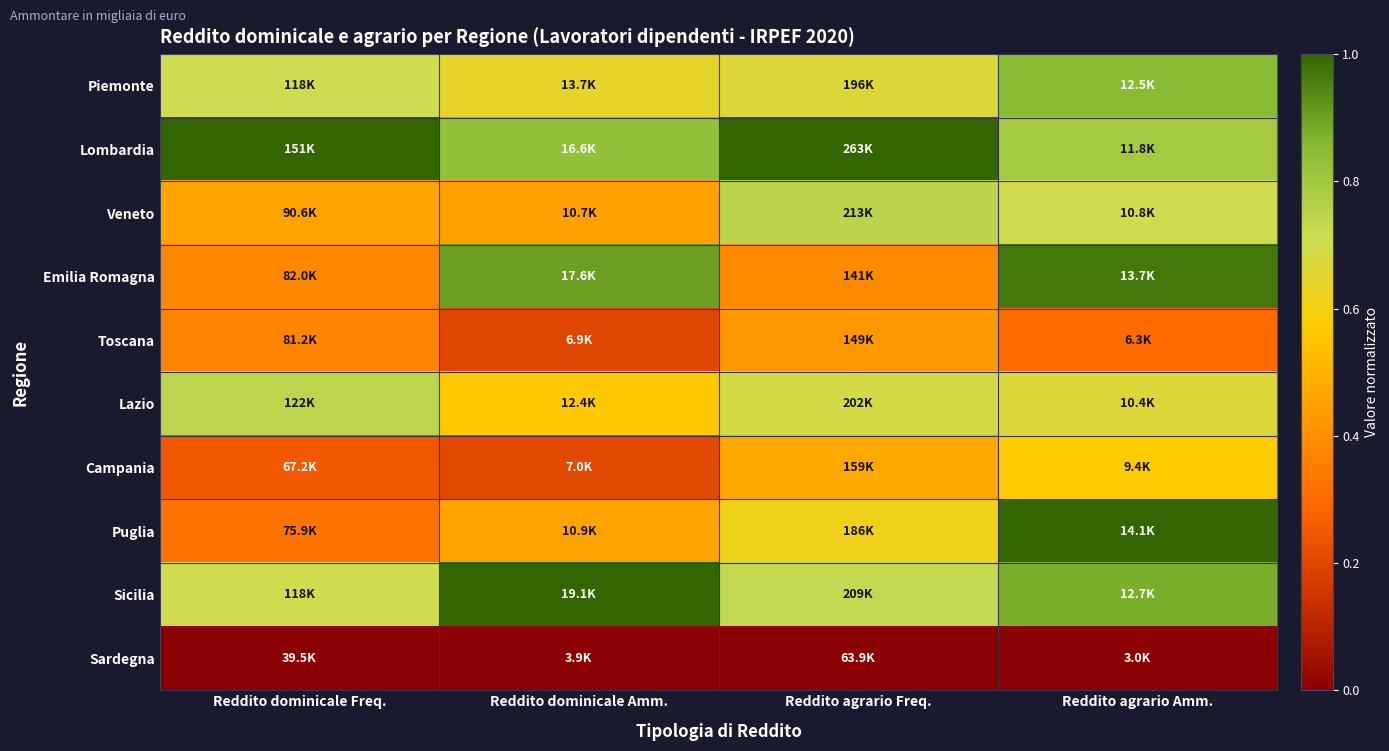

Count the number of categories in the chart.

4